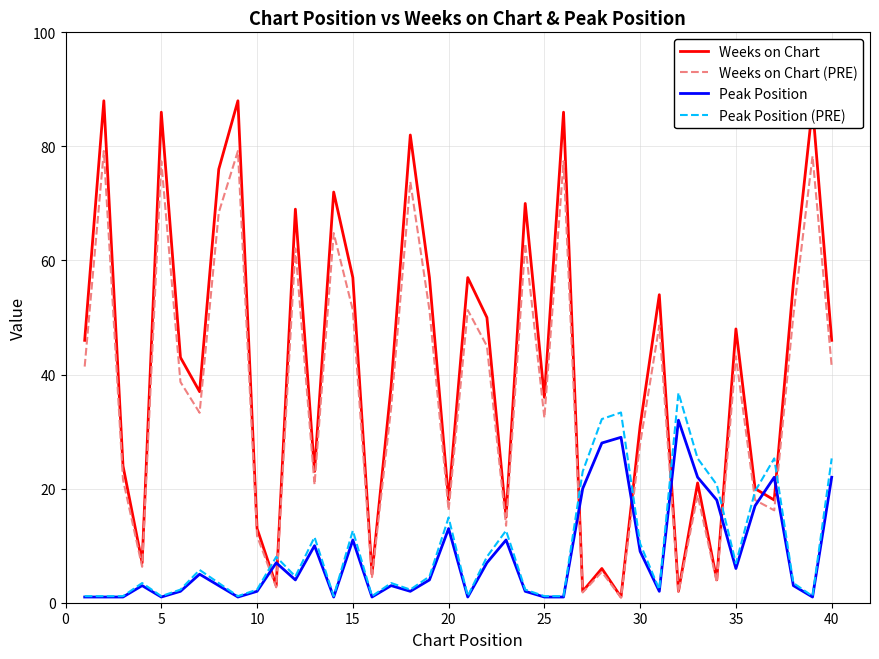

List the series in order of their peak value, lowest first.

Peak Position, Peak Position (PRE), Weeks on Chart (PRE), Weeks on Chart